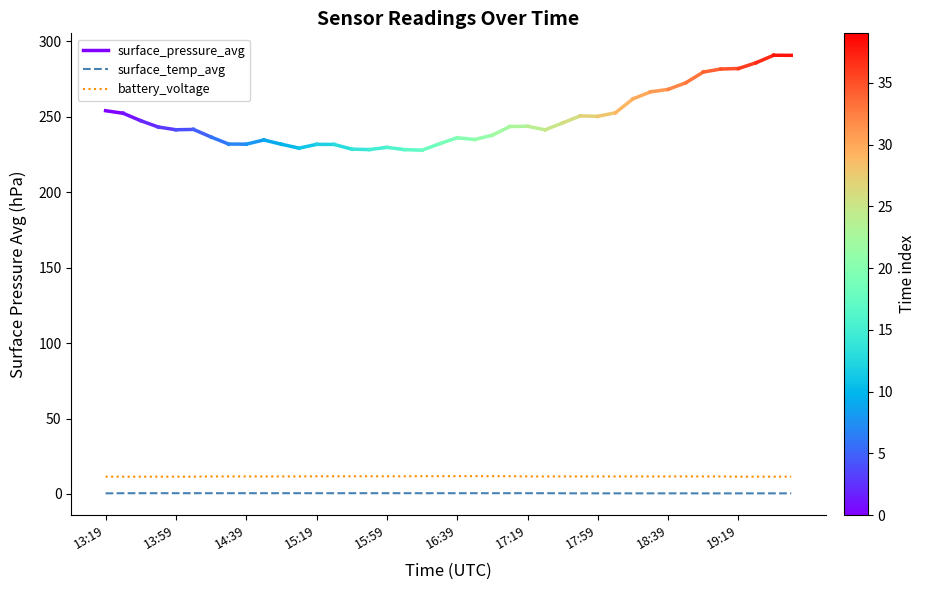

Which category has the highest value in the surface_temp_avg series?

13:39